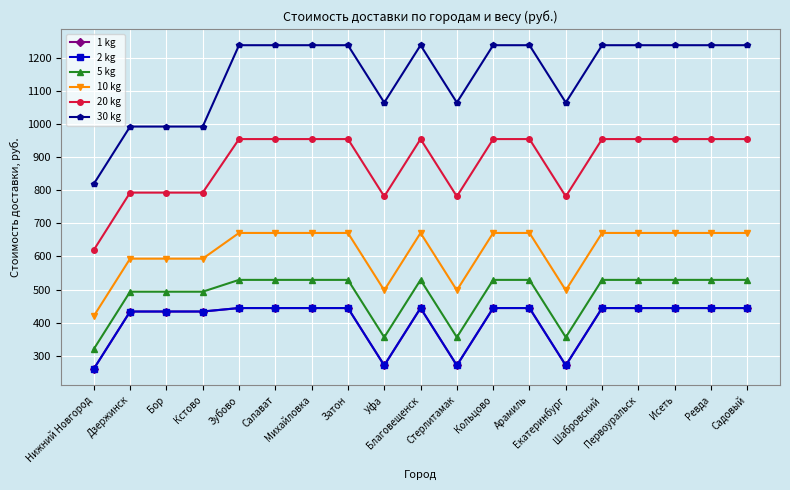

Does the chart have visible grid lines?

Yes